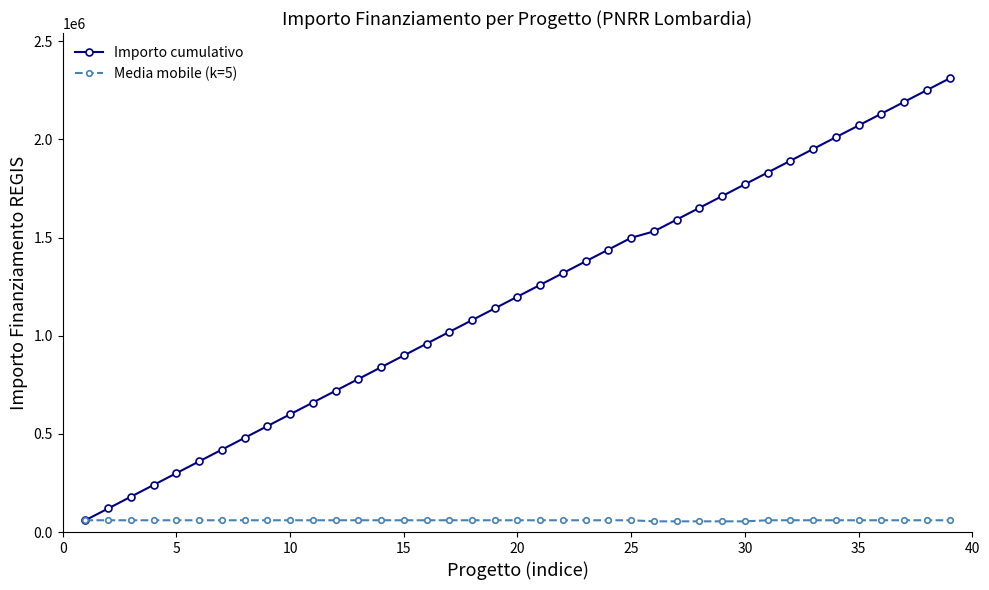

Rank the series by their average value, from highest to lowest.

Importo cumulativo, Media mobile (k=5)